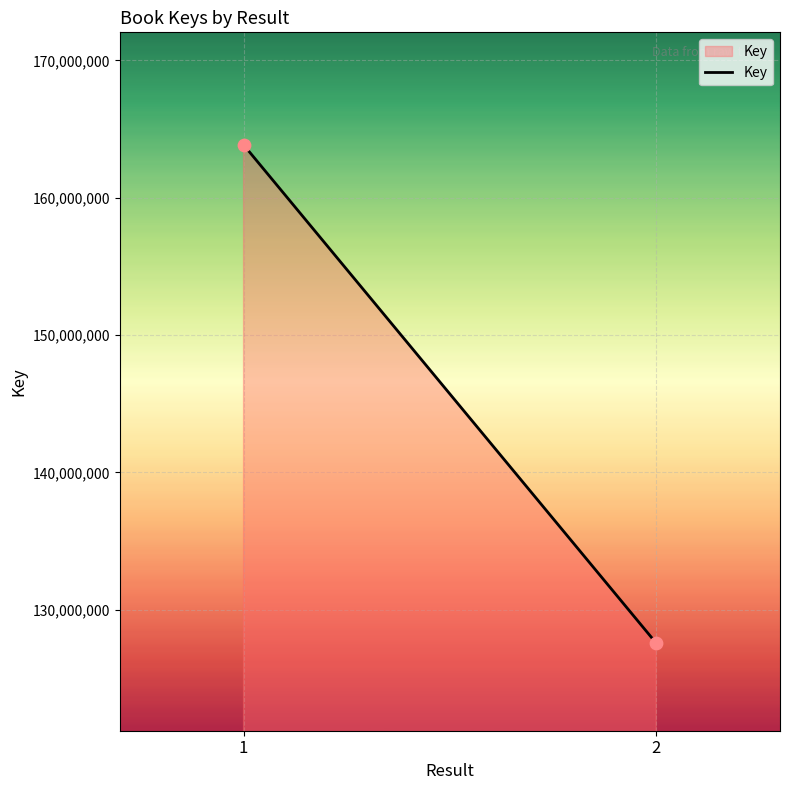

What is the range of Y values (max minus min)?

36284500